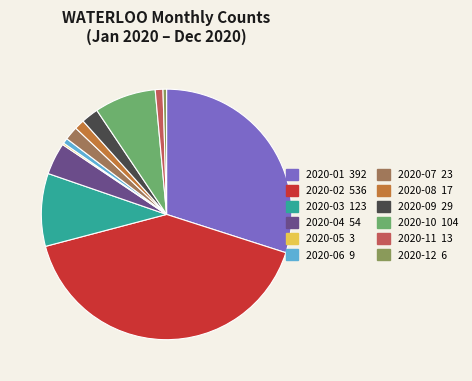

Does 2020-02 account for over 50% of the chart?

No